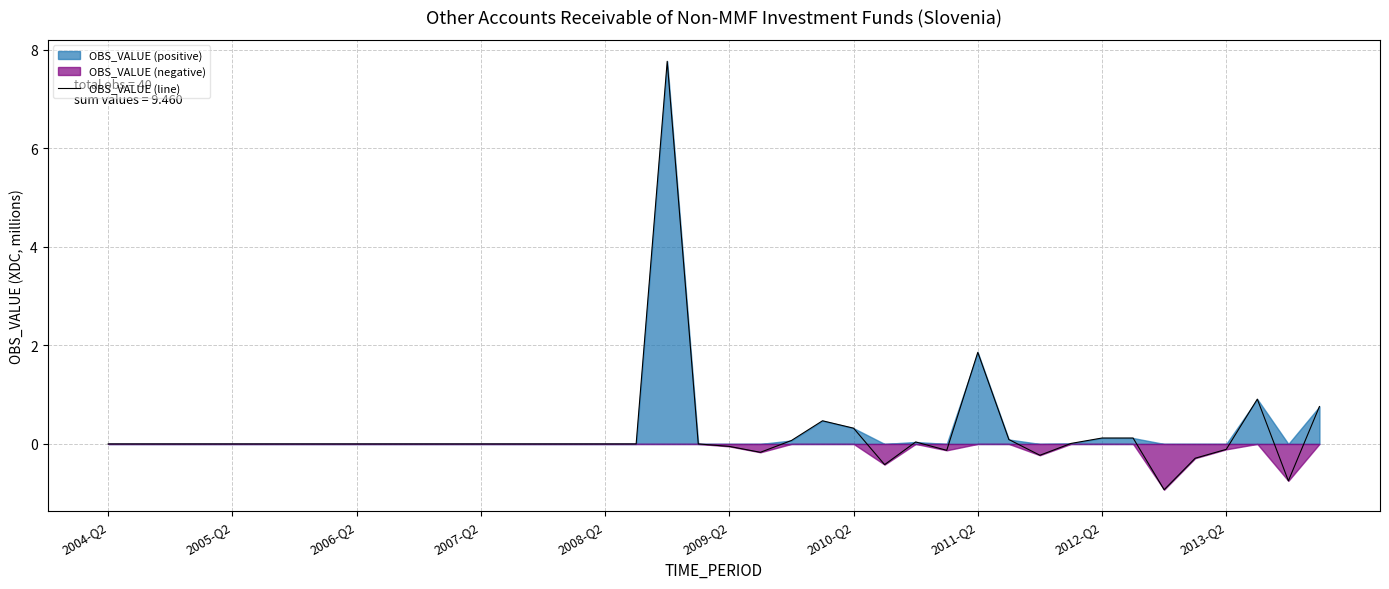

The value at 2004-Q2 is 0.0. True or false?

True